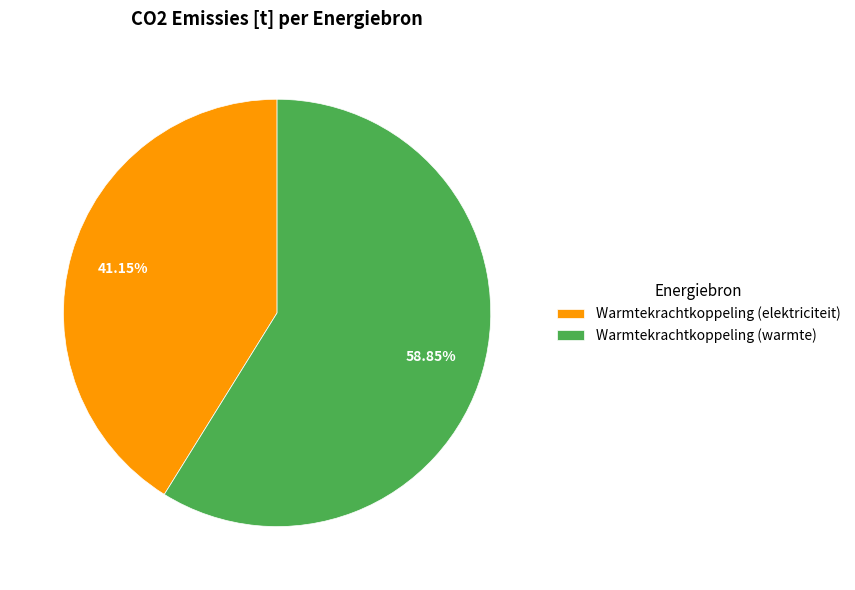

Rank the categories by value from lowest to highest.

Warmtekrachtkoppeling (elektriciteit), Warmtekrachtkoppeling (warmte)